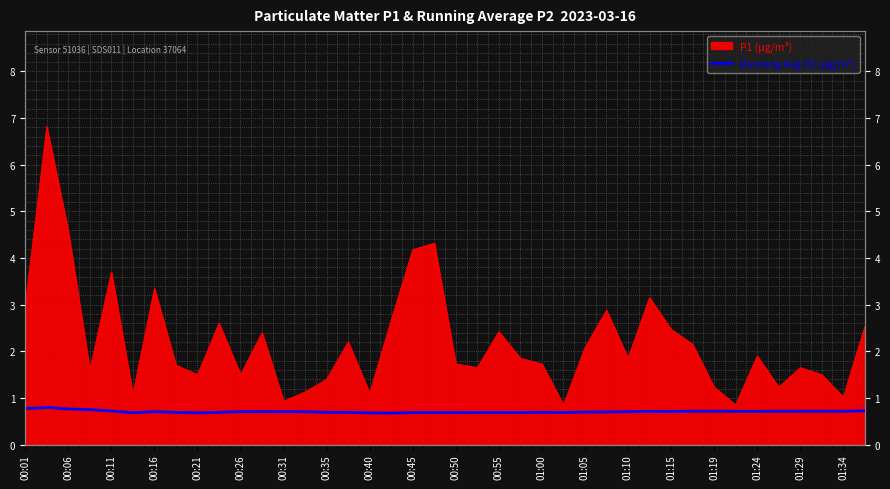

List the labels in order of value, smallest first.

01:24, 01:19, 00:40, 00:26, 20, 01:29, 01:34, 23, 21, 25, 22, 00:35, 01:15, 01:10, 24, 00:45, 26, 27, 28, 01:05, 01:00, 00:55, 00:50, 00:31, 30, 29, 34, 33, 38, 36, 35, 32, 31, 37, 00:21, 39, 00:16, 00:11, 00:01, 00:06